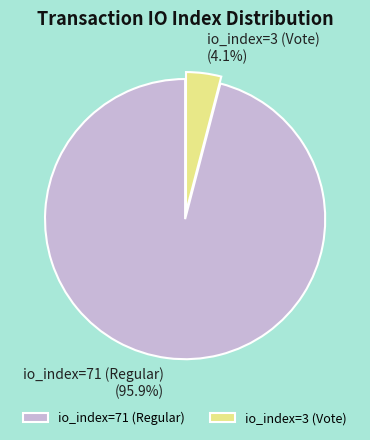

Is it true that io_index=3 (Vote) is 4% of the pie?

True